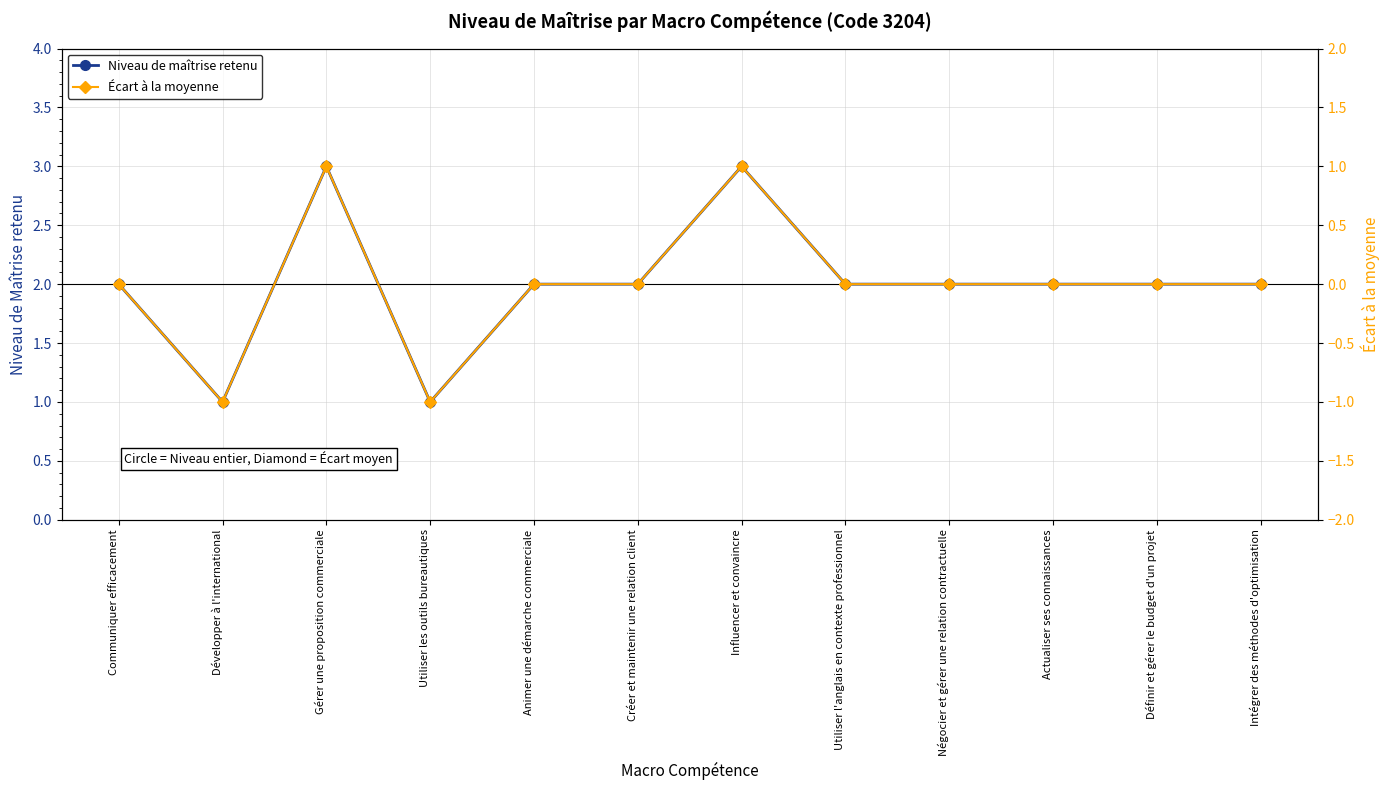

How many data points in Écart à la moyenne are less than 0?

2